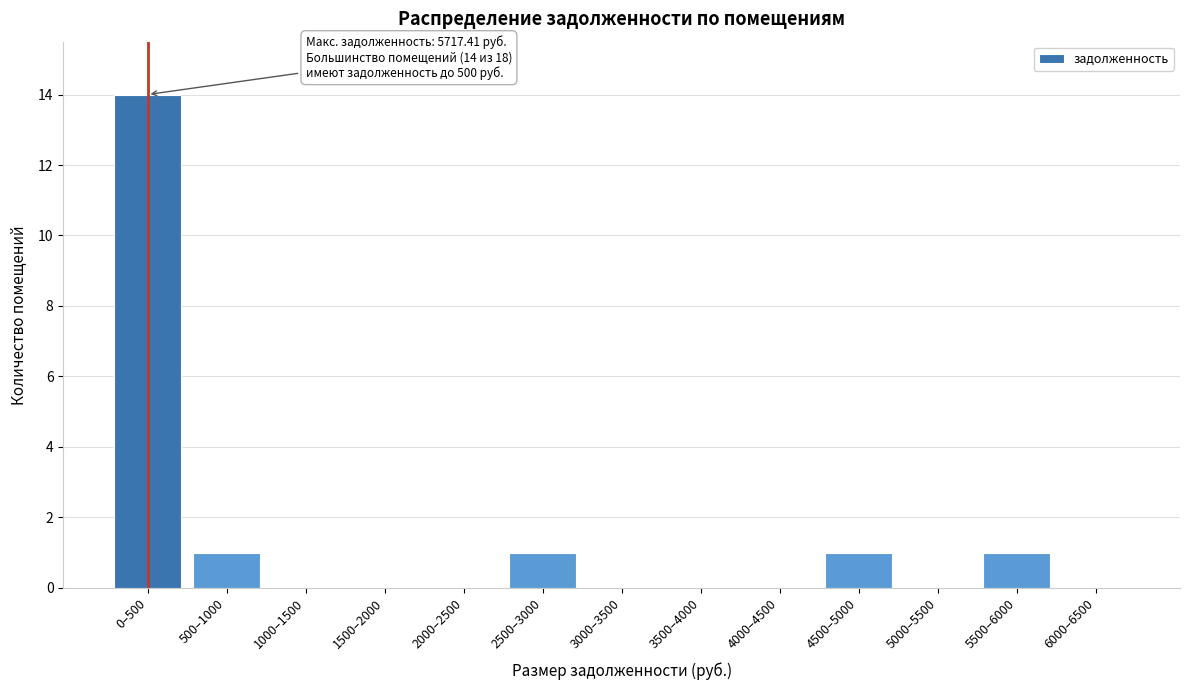

Reading left to right, transcribe all the data shown in this chart.

0–500=14	500–1000=1	1000–1500=0	1500–2000=0	2000–2500=0	2500–3000=1	3000–3500=0	3500–4000=0	4000–4500=0	4500–5000=1	5000–5500=0	5500–6000=1	6000–6500=0